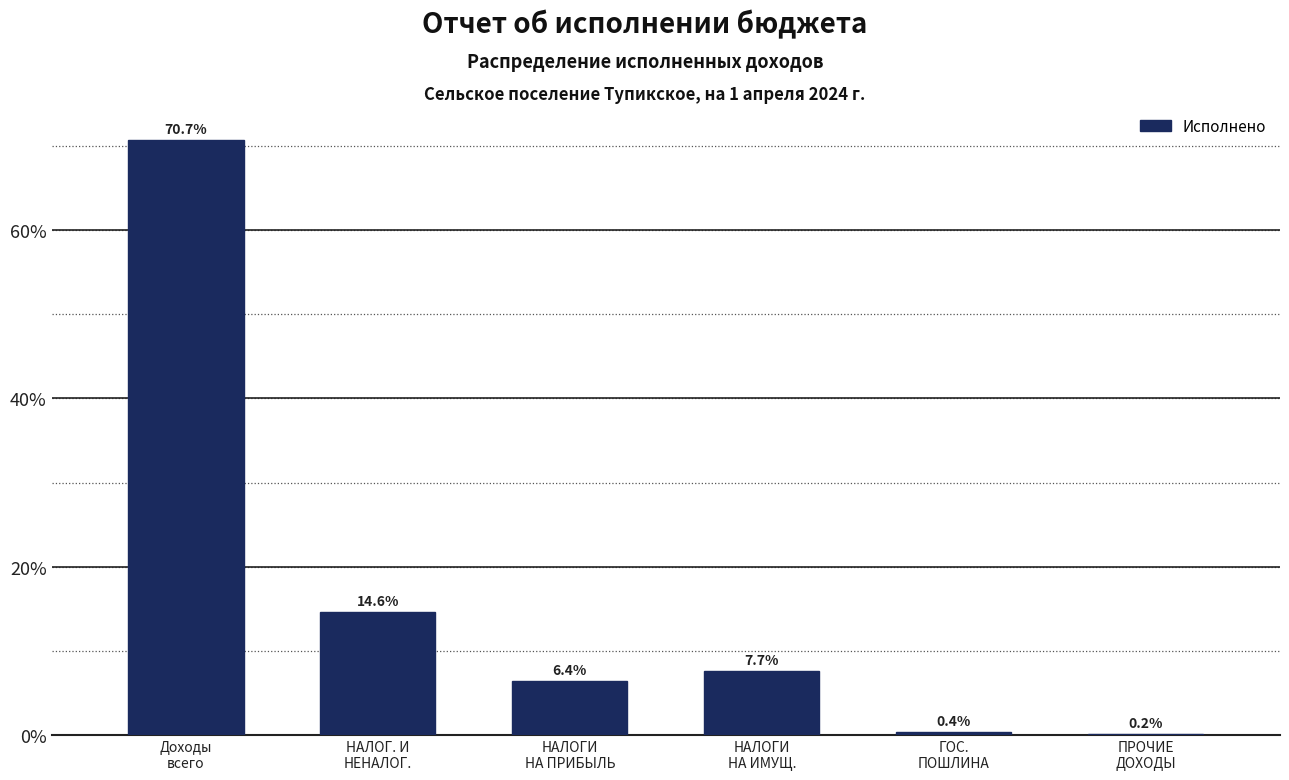

What is the sum of all values?

100.0